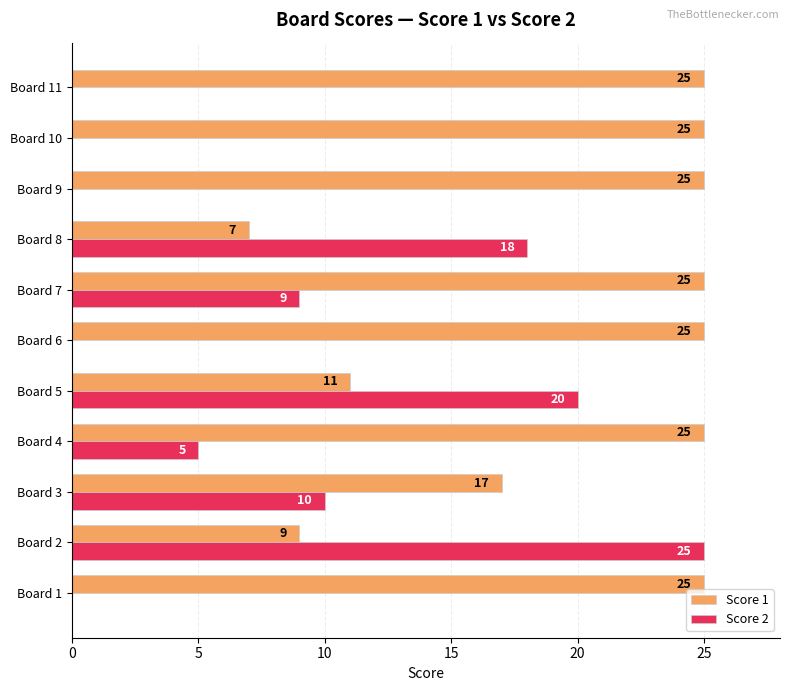

At which label is Score 1 closest to 16?

Board 3